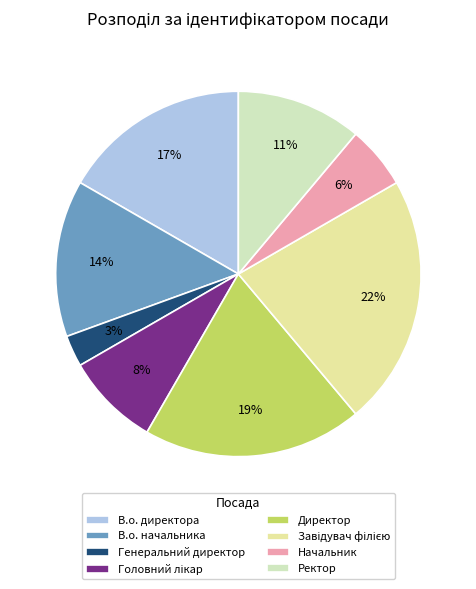

Is Генеральний директор the majority of the pie?

No